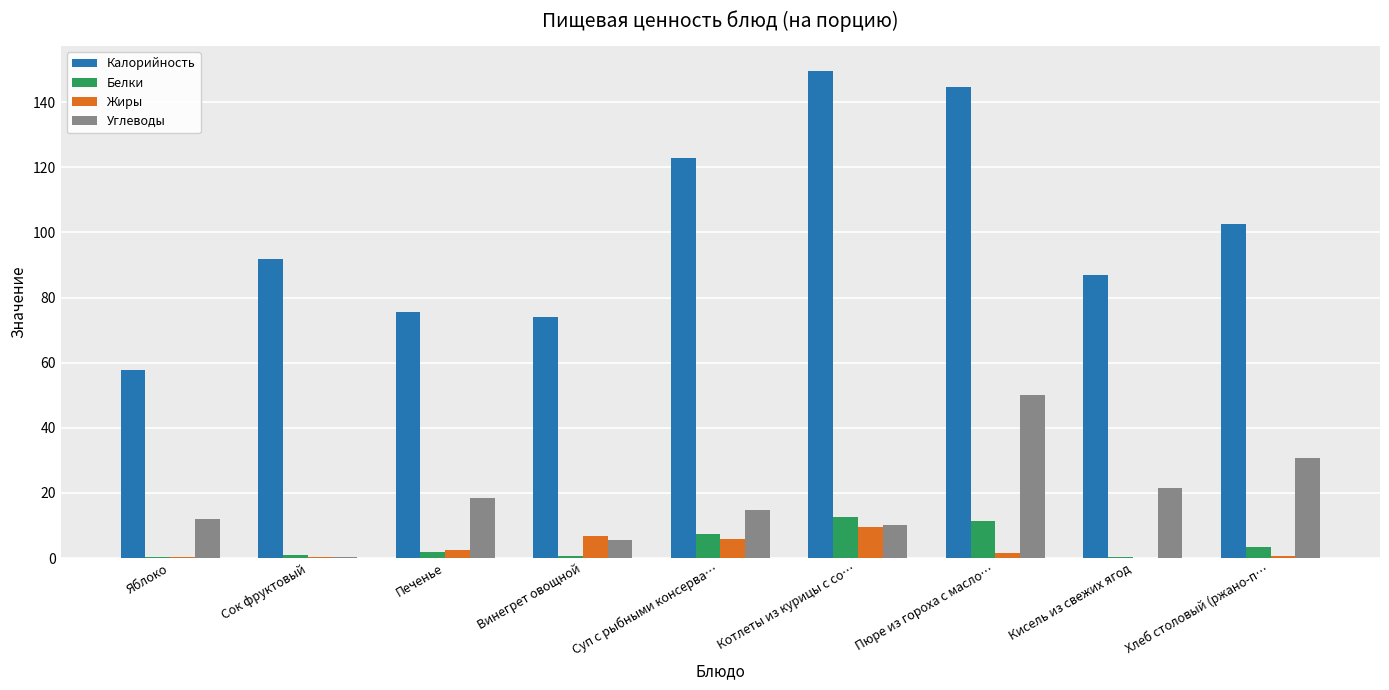

True or false: Белки has a value of 1.9 at Печенье.

True